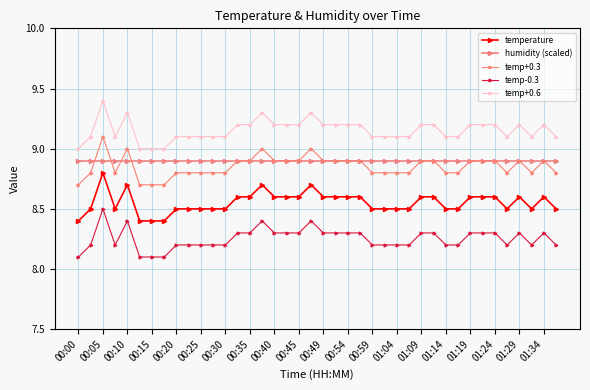

What is the lowest value of the temperature series?

8.4